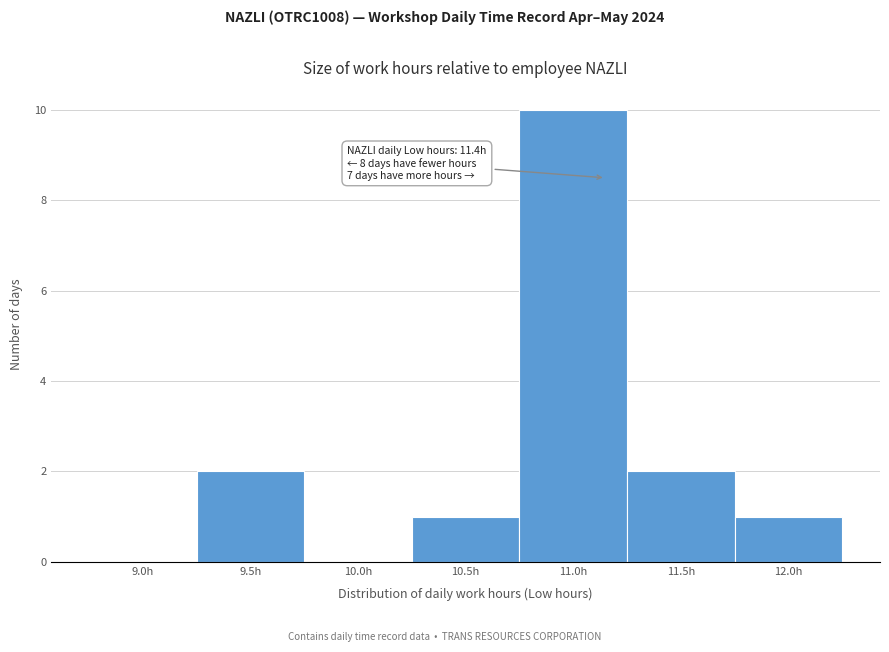

Reading left to right, list all the values displayed in this chart.

9.0h=0	9.5h=2	10.0h=0	10.5h=1	11.0h=10	11.5h=2	12.0h=1